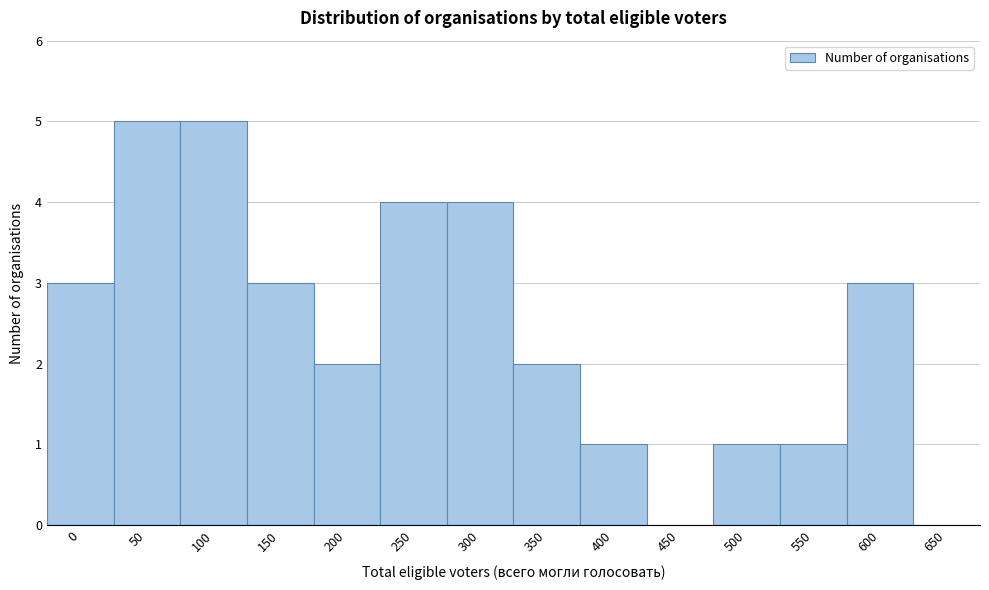

Reading right to left, extract all data points from this chart.

650=0	600=3	550=1	500=1	450=0	400=1	350=2	300=4	250=4	200=2	150=3	100=5	50=5	0=3